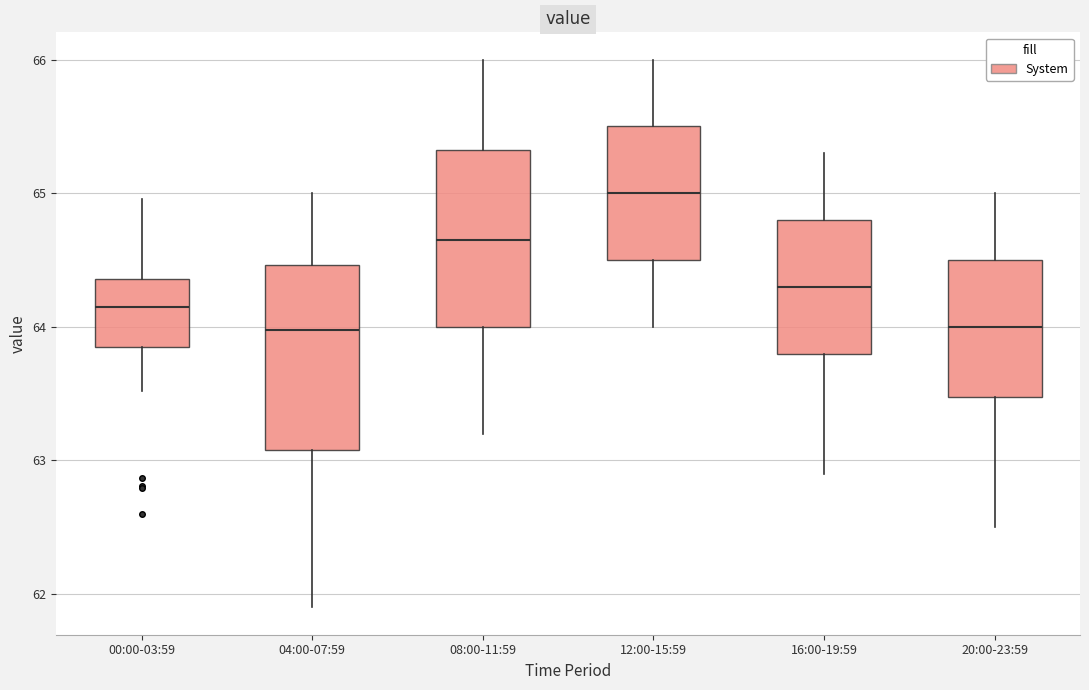

Reading left to right, read every box against the y-axis: the position of its median line, the range the box covers, and the ends of its whiskers. The values are not printed on the chart, so give them approximately, as read against the axis.

00:00-03:59: median 64.2, box 63.9 to 64.4, whiskers 63.5 to 65.0
04:00-07:59: median 64.0, box 63.1 to 64.5, whiskers 61.9 to 65.0
08:00-11:59: median 64.7, box 64.0 to 65.3, whiskers 63.2 to 66.0
12:00-15:59: median 65.0, box 64.5 to 65.5, whiskers 64.0 to 66.0
16:00-19:59: median 64.3, box 63.8 to 64.8, whiskers 62.9 to 65.3
20:00-23:59: median 64.0, box 63.5 to 64.5, whiskers 62.5 to 65.0